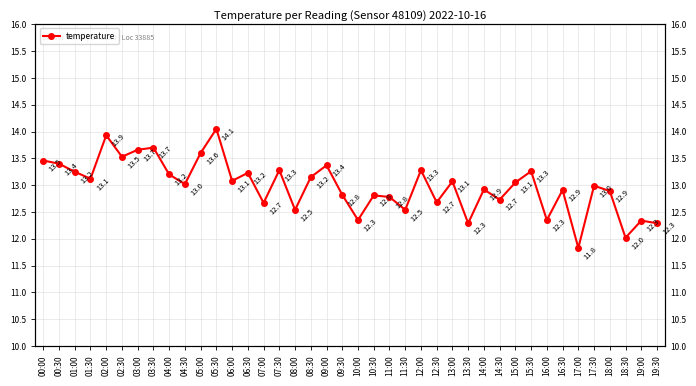

What is the ratio of the value at 12:30 to the value at 14:30?

1.0